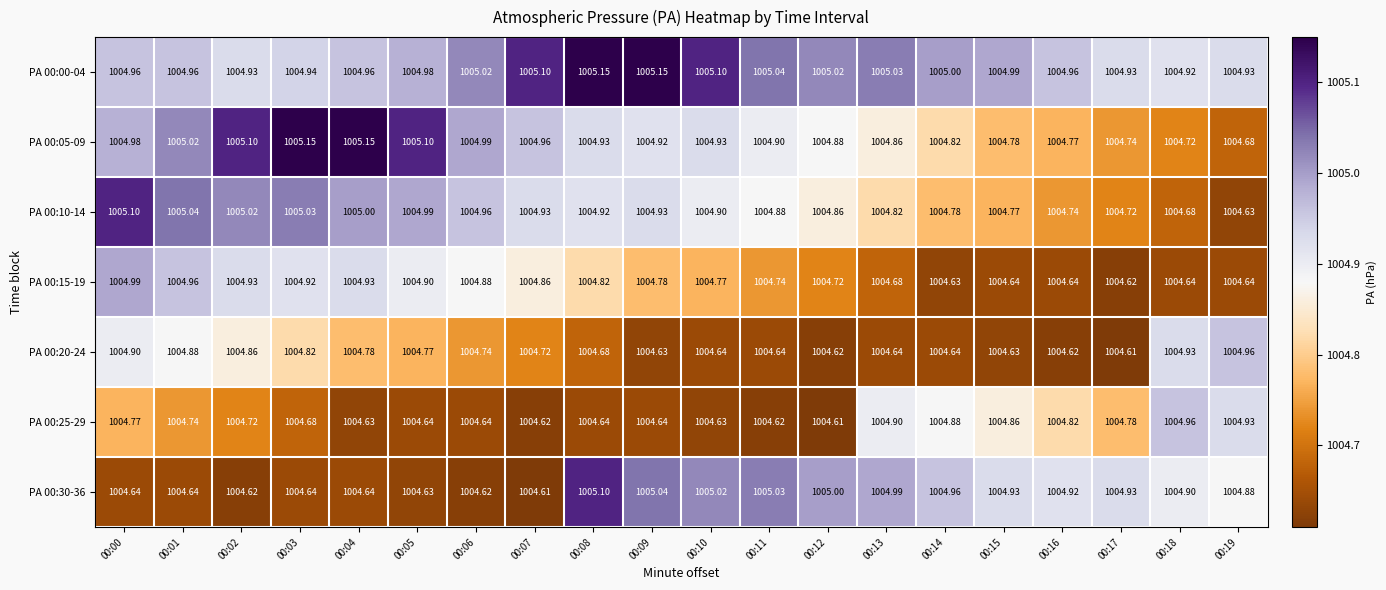

Is the value of PA 00:25-29 at 00:10 greater than the value of PA 00:30-36 at 00:06?

Yes